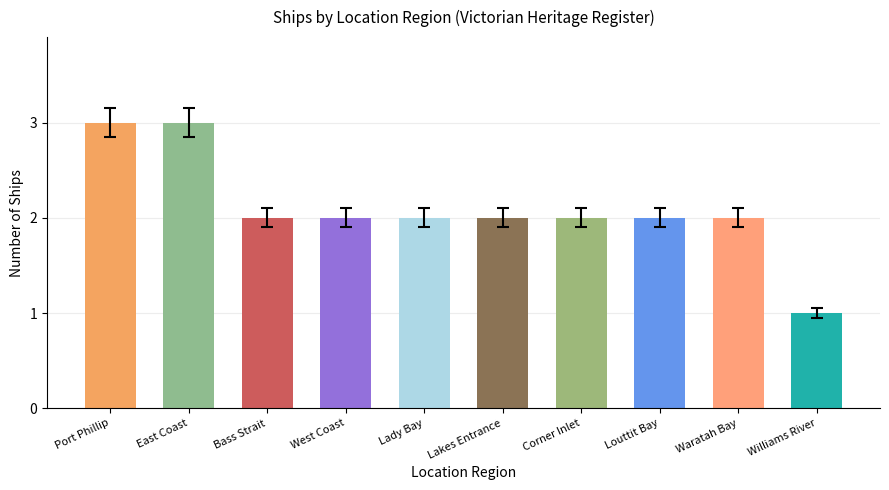

At which label does the data first exceed 2?

Port Phillip